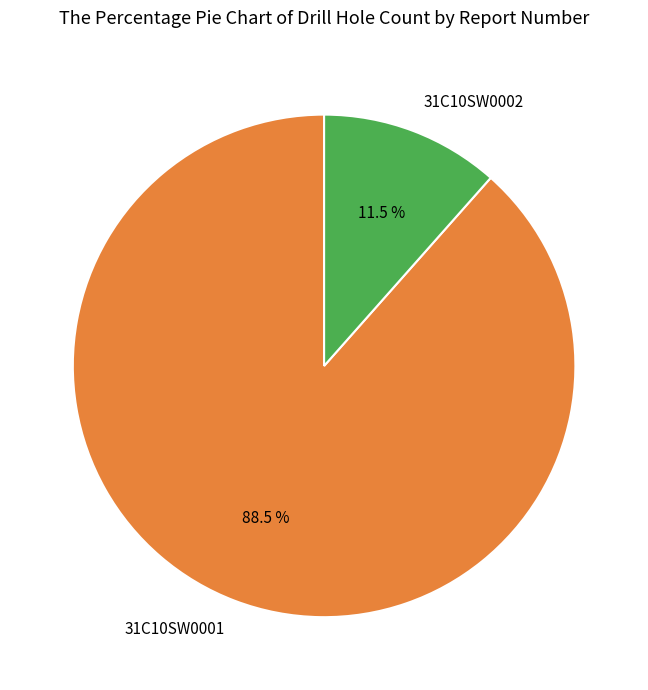

How many slices are in this pie chart?

2